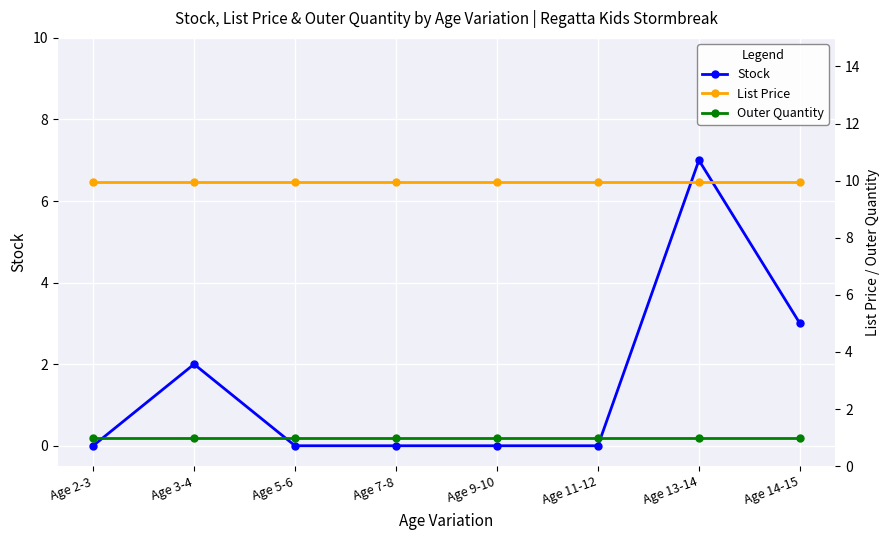

Which series has the largest range (max minus min)?

Stock